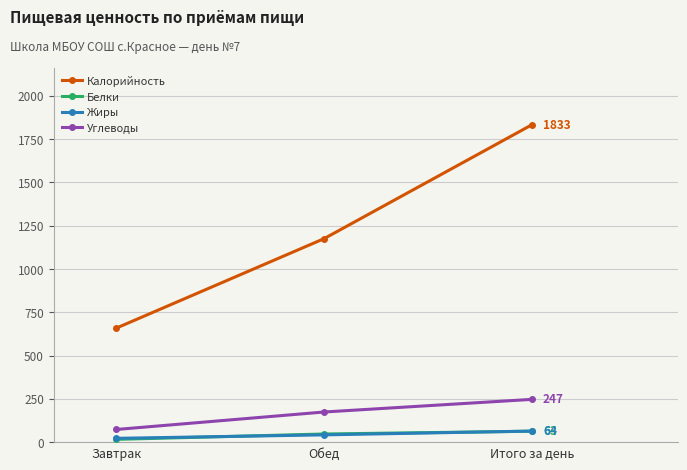

How many distinct data groups are displayed?

4